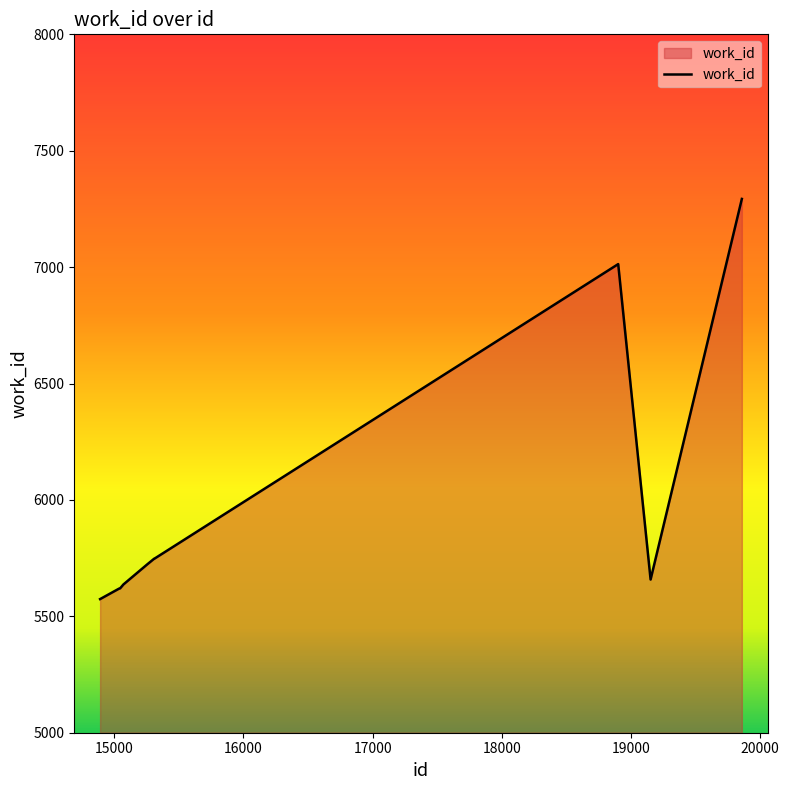

What is the maximum value shown in the chart?

7293